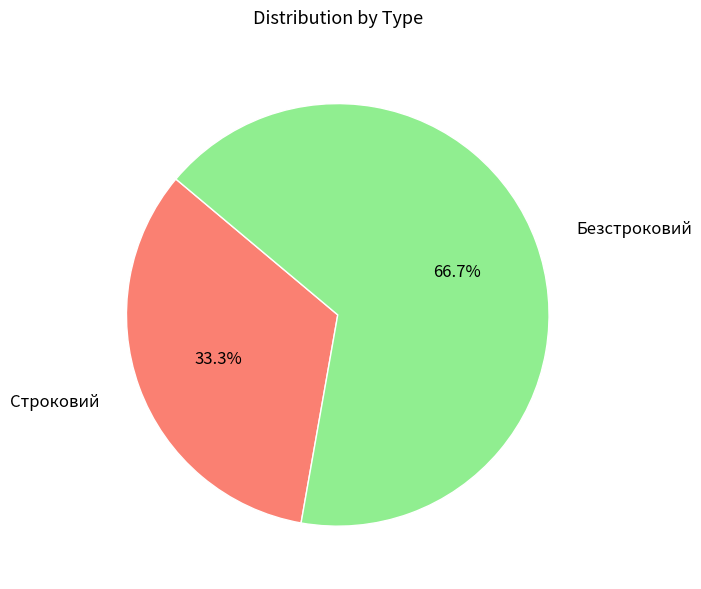

Is there any slice that represents more than half of the pie?

Yes